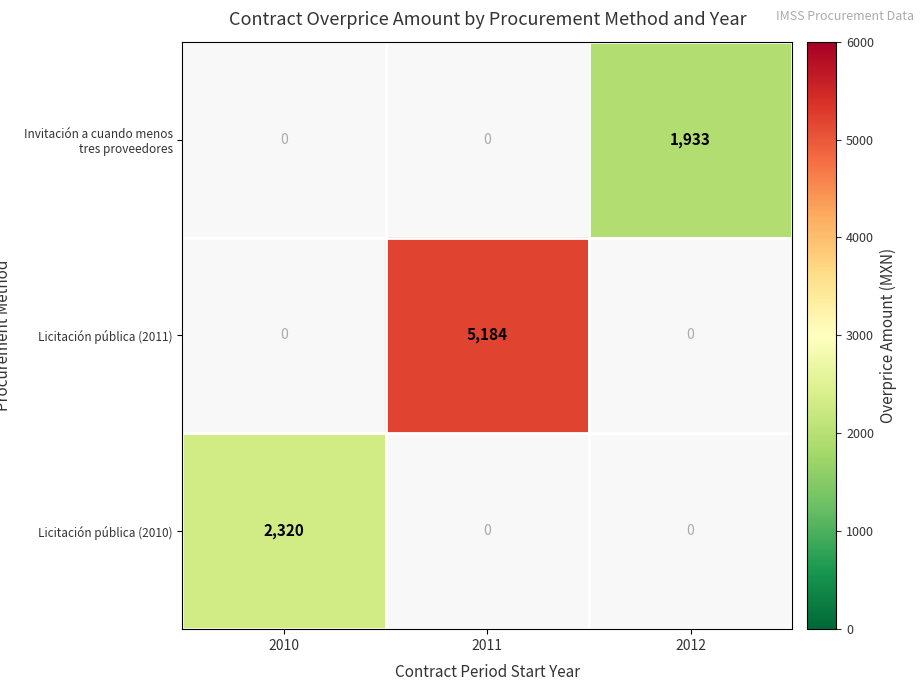

The value of Invitación a cuando menos tres proveedores at 2012 is 409. True or false?

False